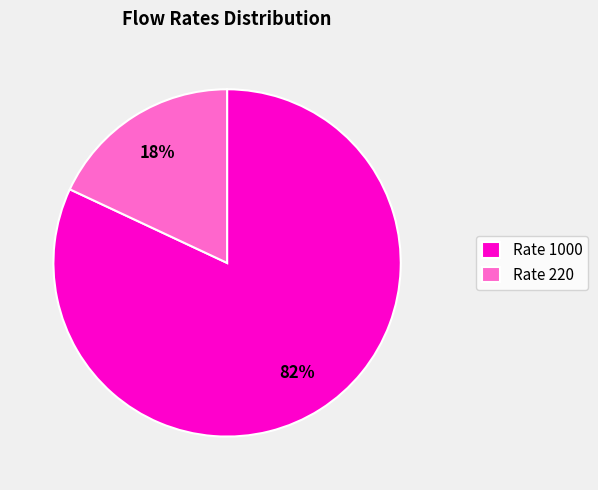

Rank the categories by value from lowest to highest.

Rate 220, Rate 1000